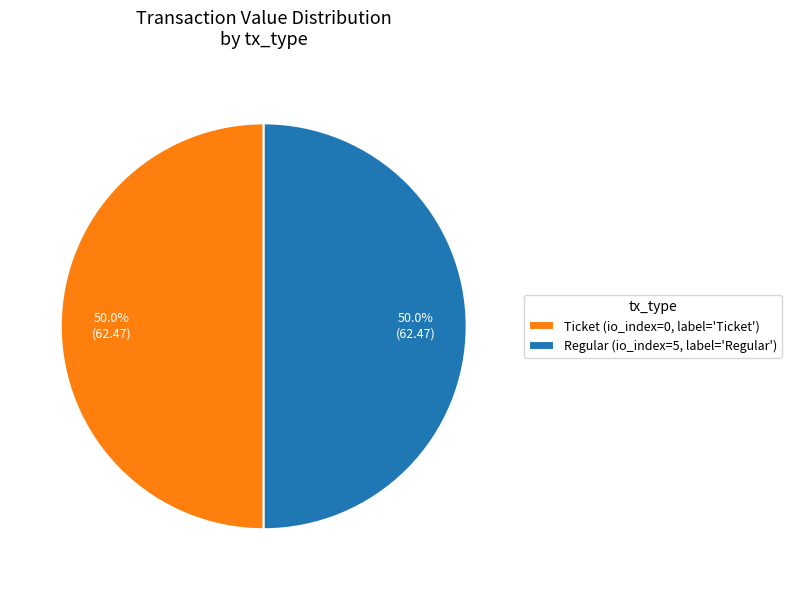

Combined, do Regular (io_index=5, label='Regular') and Ticket (io_index=0, label='Ticket') account for over 50%?

Yes